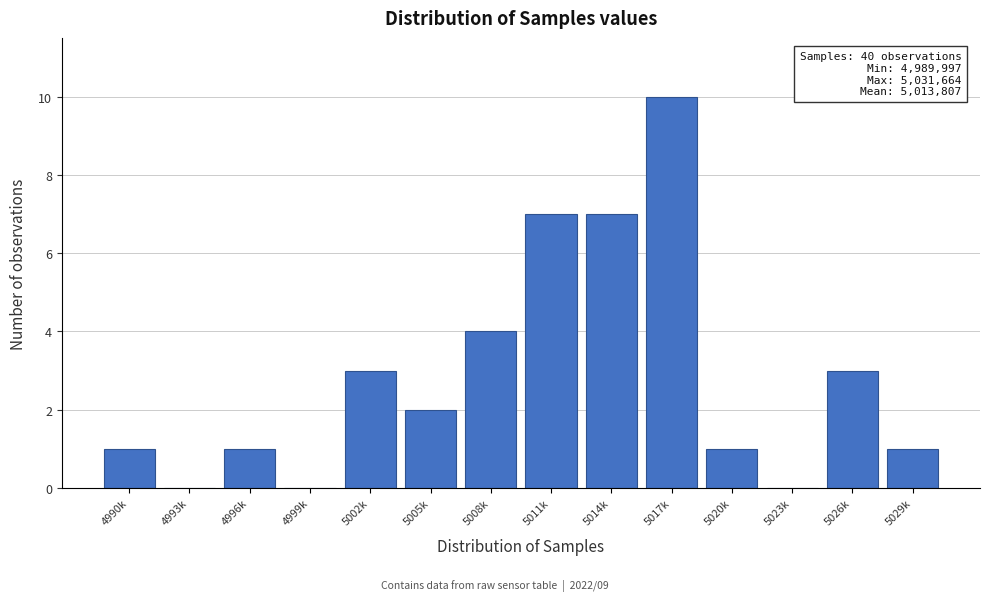

Reading right to left, transcribe all the data shown in this chart.

5029k=1	5026k=3	5023k=0	5020k=1	5017k=10	5014k=7	5011k=7	5008k=4	5005k=2	5002k=3	4999k=0	4996k=1	4993k=0	4990k=1